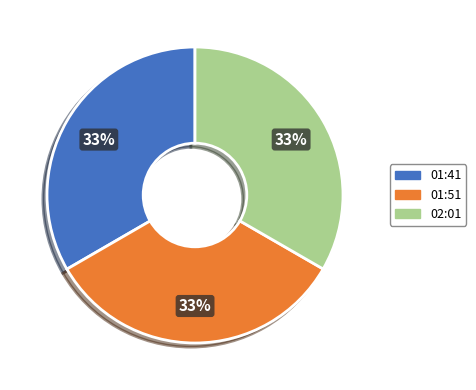

Is it true that 02:01 is 48% of the pie?

False